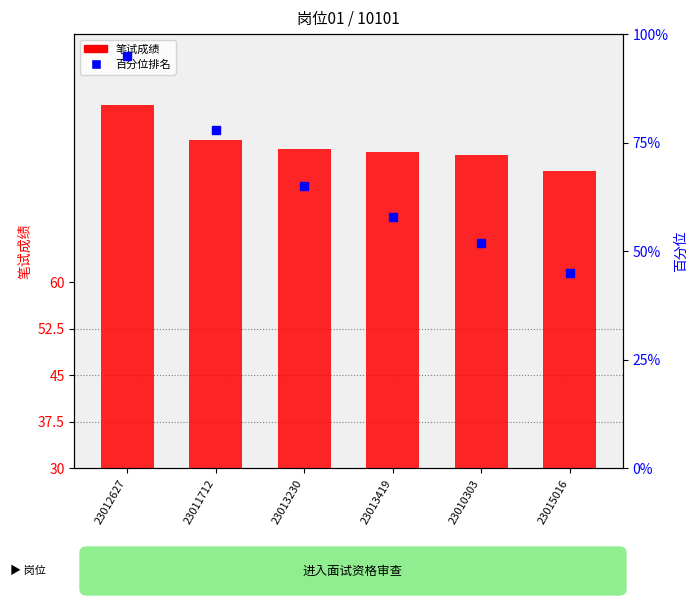

What position from the left is 23012627?

1